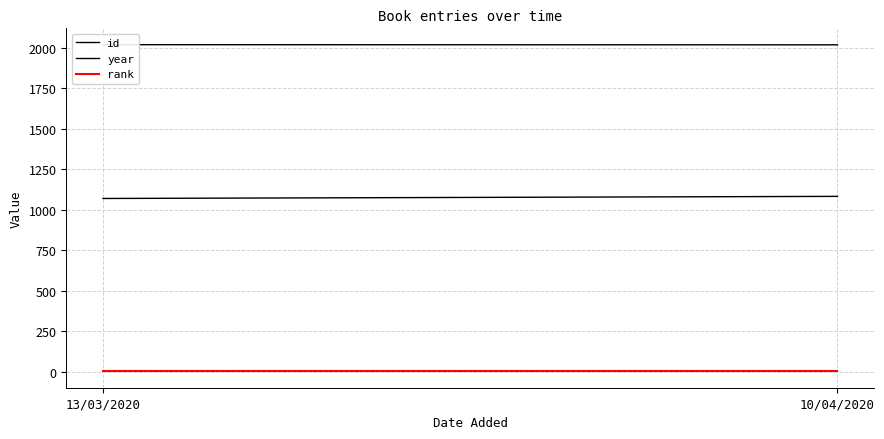

Is it true that rank equals 2 at 13/03/2020?

False